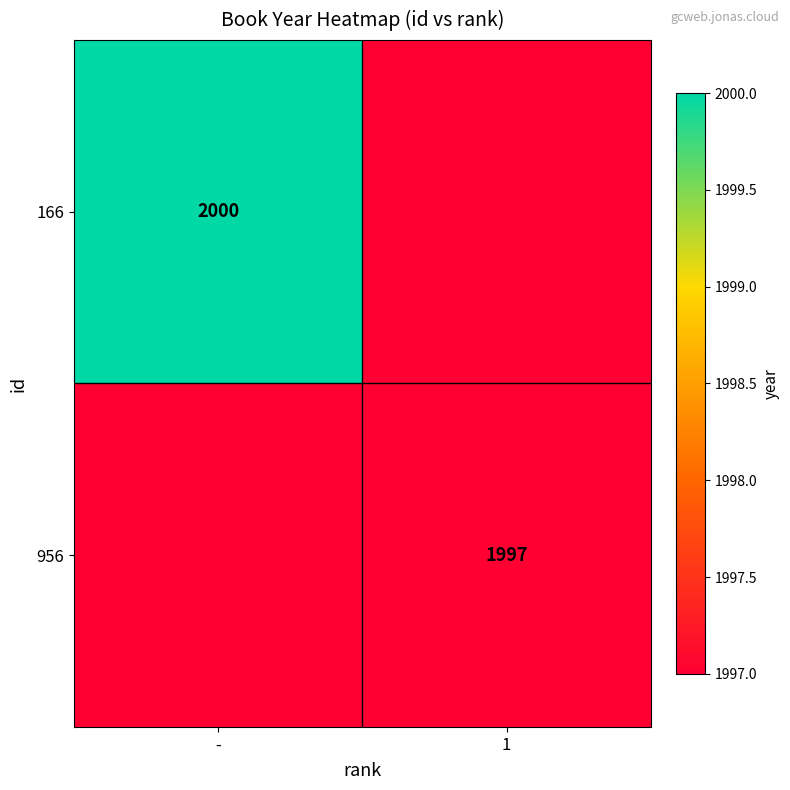

Is it true that 956 equals 2971.5 at 1?

False